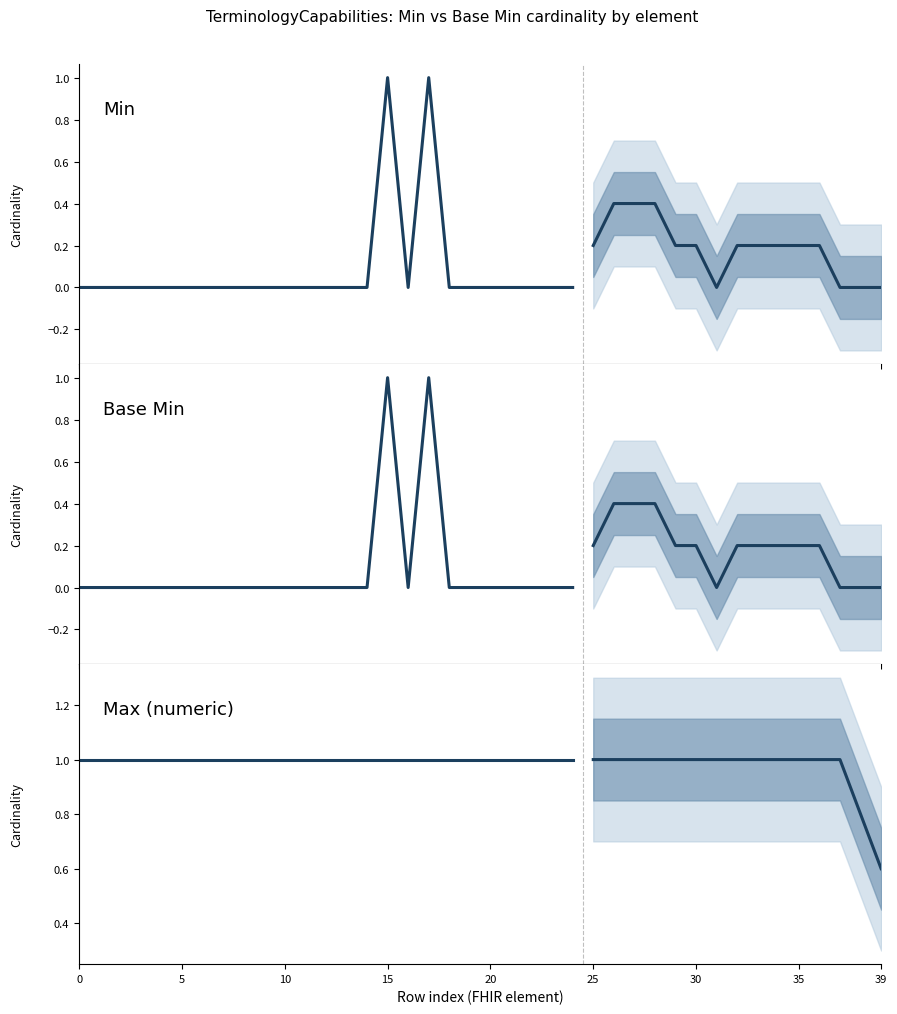

The Base Min series shows 0 at 39. True or false?

True